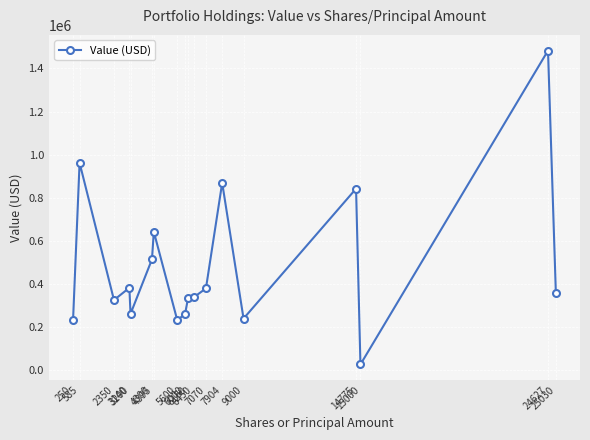

Is it true that the value at 3140 is 140231?

False